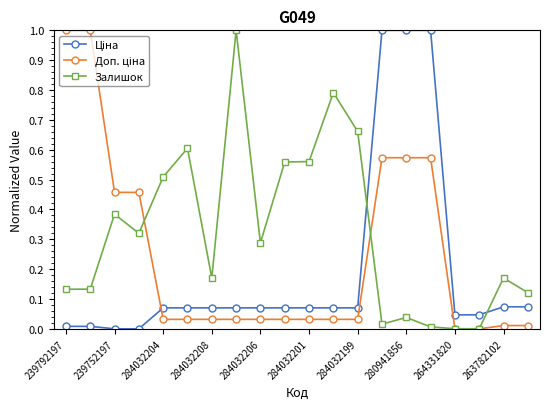

What is the maximum value shown in the chart?

1.0